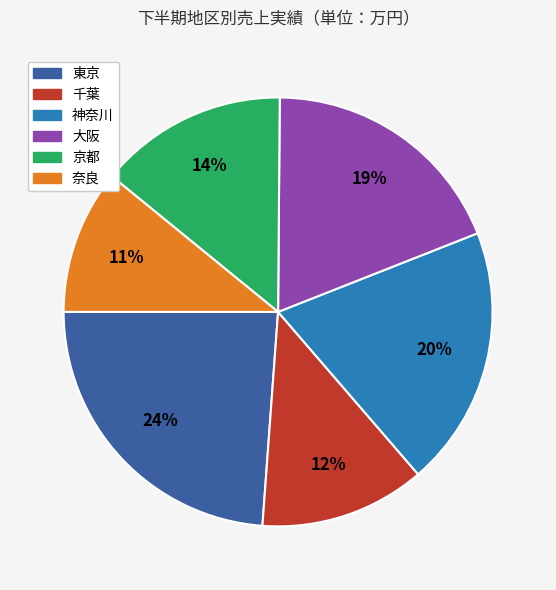

Approximately how many times larger is the value at 京都 compared to 東京?

0.6